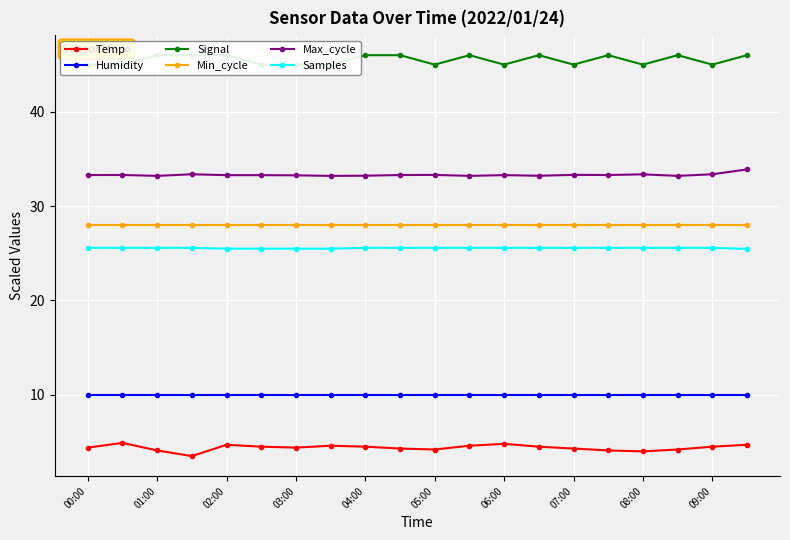

True or false: Max_cycle and Humidity cross at least once.

False